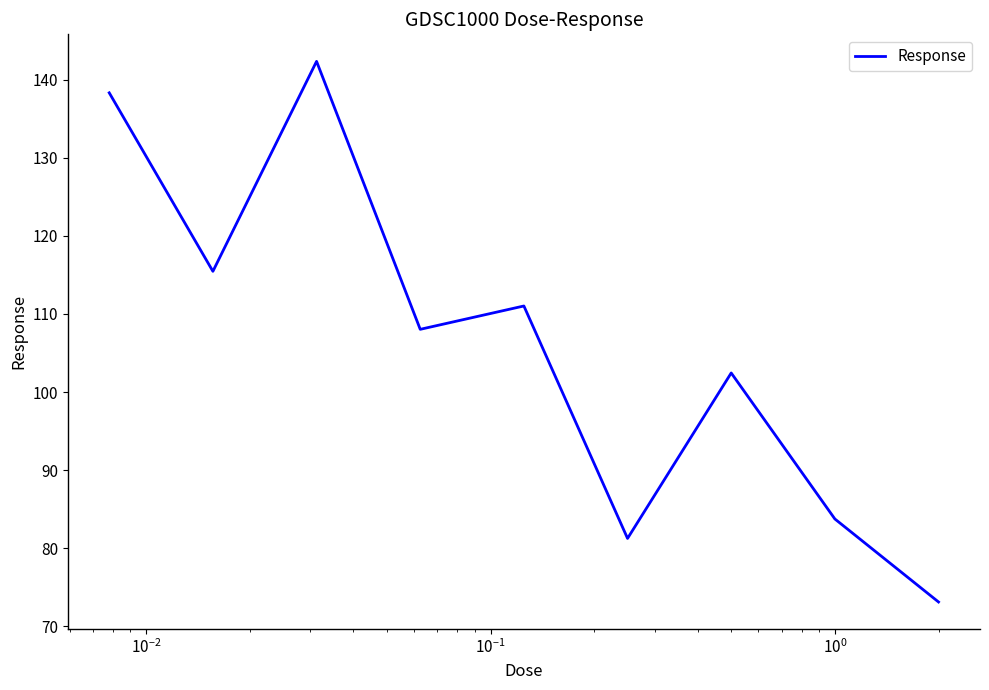

What is the difference between the maximum and minimum values?

69.2